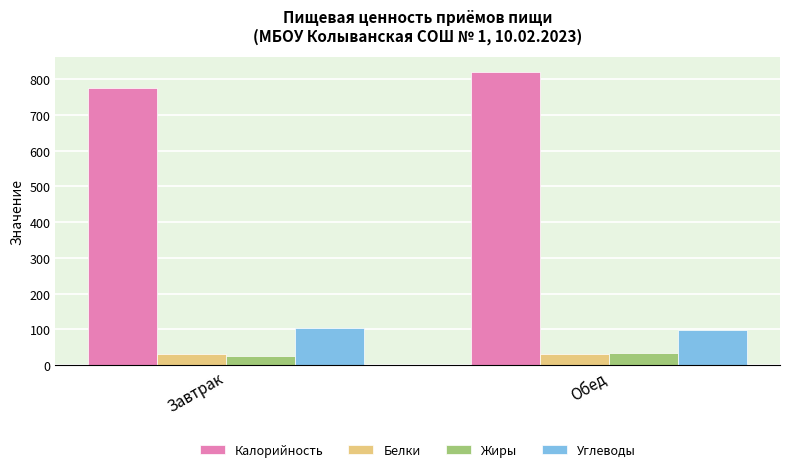

What position from the right is Обед?

1